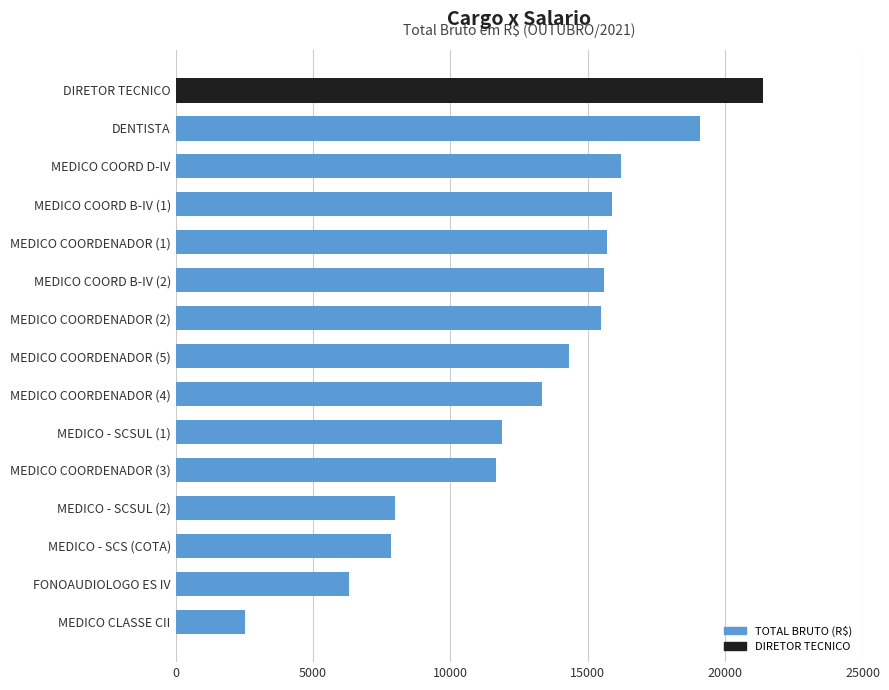

True or false: the data shows 23557.8 at MEDICO COORD D-IV.

False